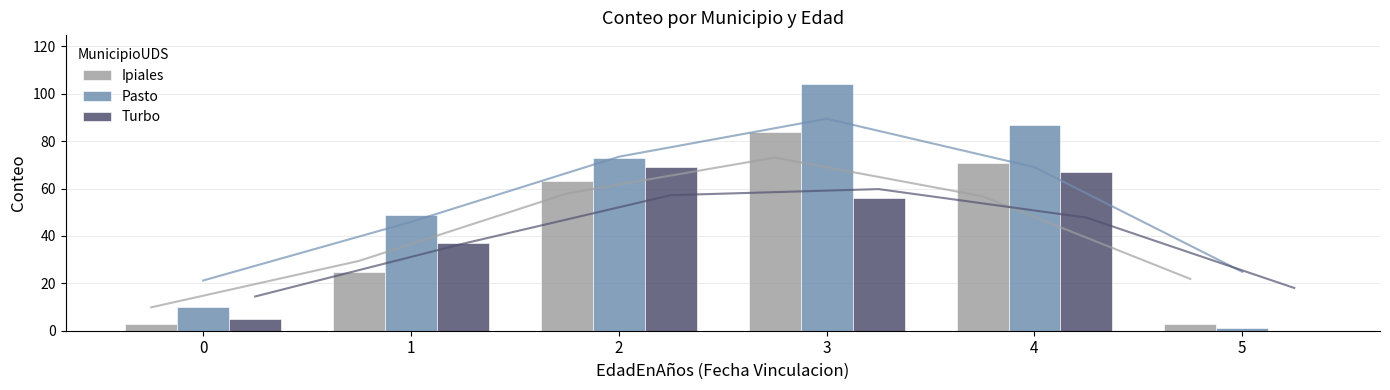

List the series in order of their overall mean, highest first.

Pasto, Ipiales, Turbo